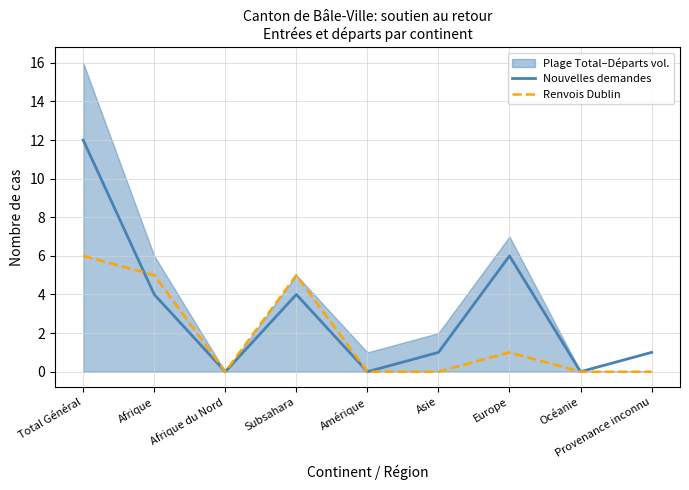

The Renvois Dublin series shows 2 at Afrique. True or false?

False